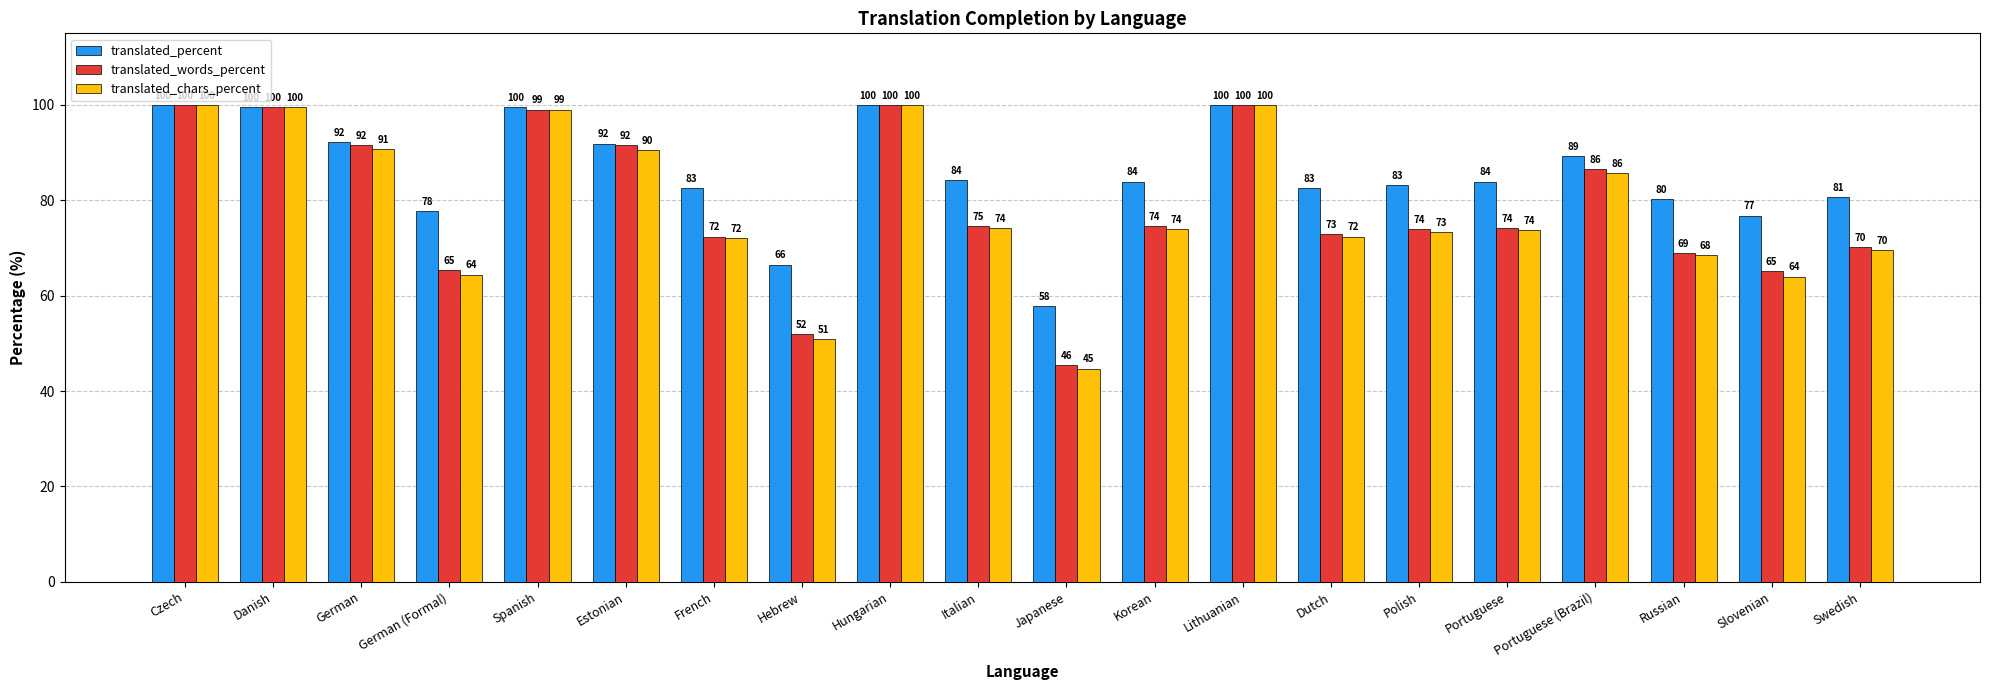

What is the maximum value for translated_percent?

100.0